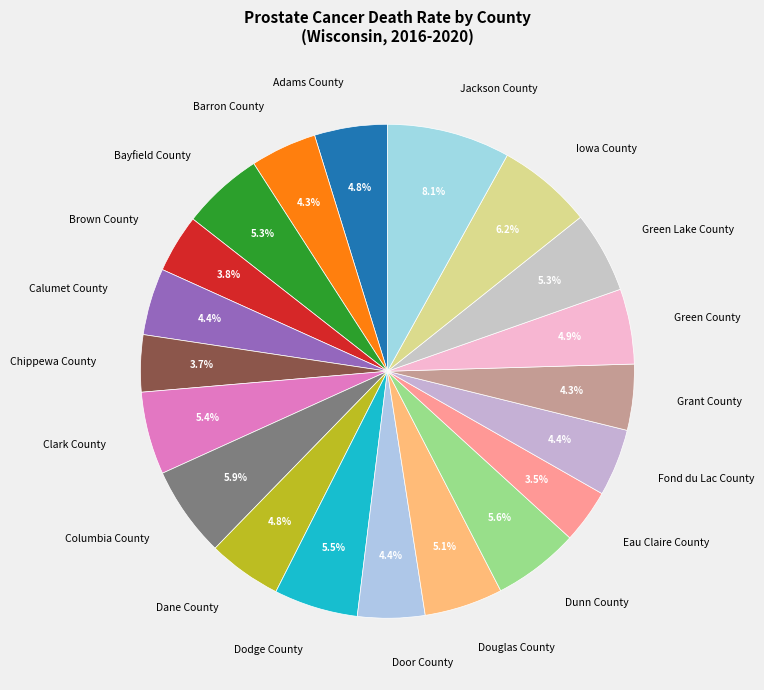

What percentage is the Dunn County slice, to the nearest percent?

6%